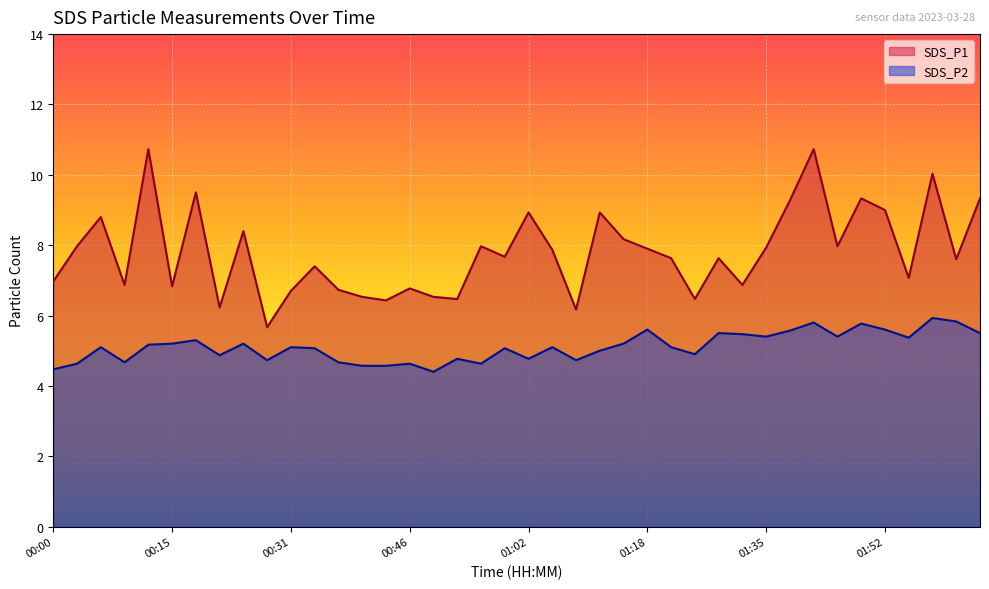

Which has a higher value, 02:03 or 00:46?

02:03